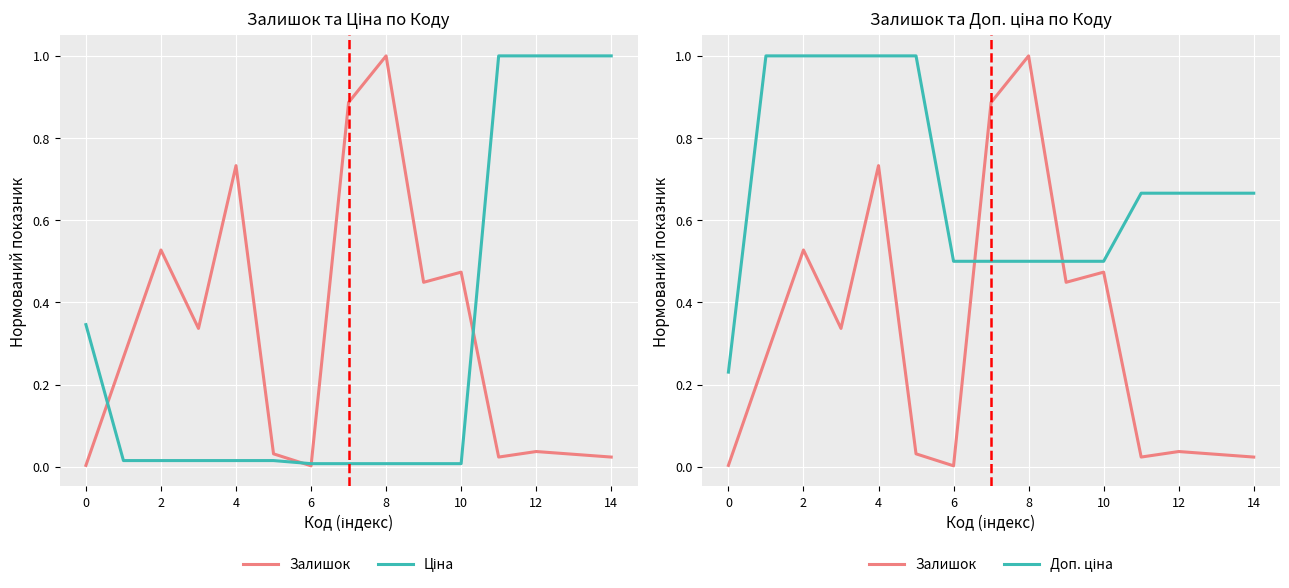

After their last crossing, which series has the higher values: Залишок or Ціна?

Ціна